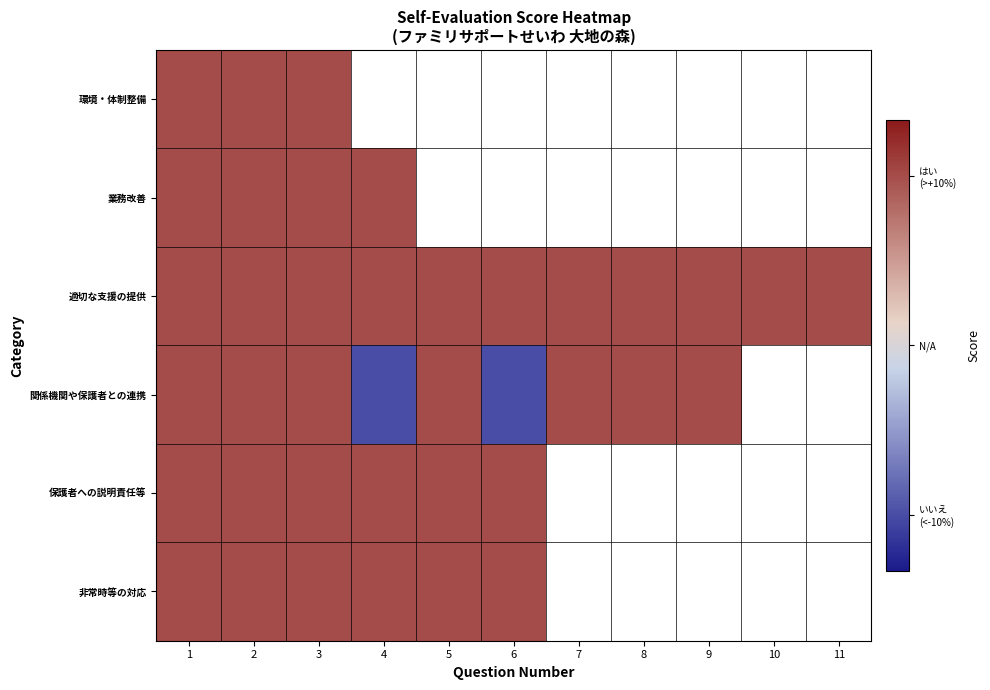

Which series has the largest total across all categories?

適切な支援の提供